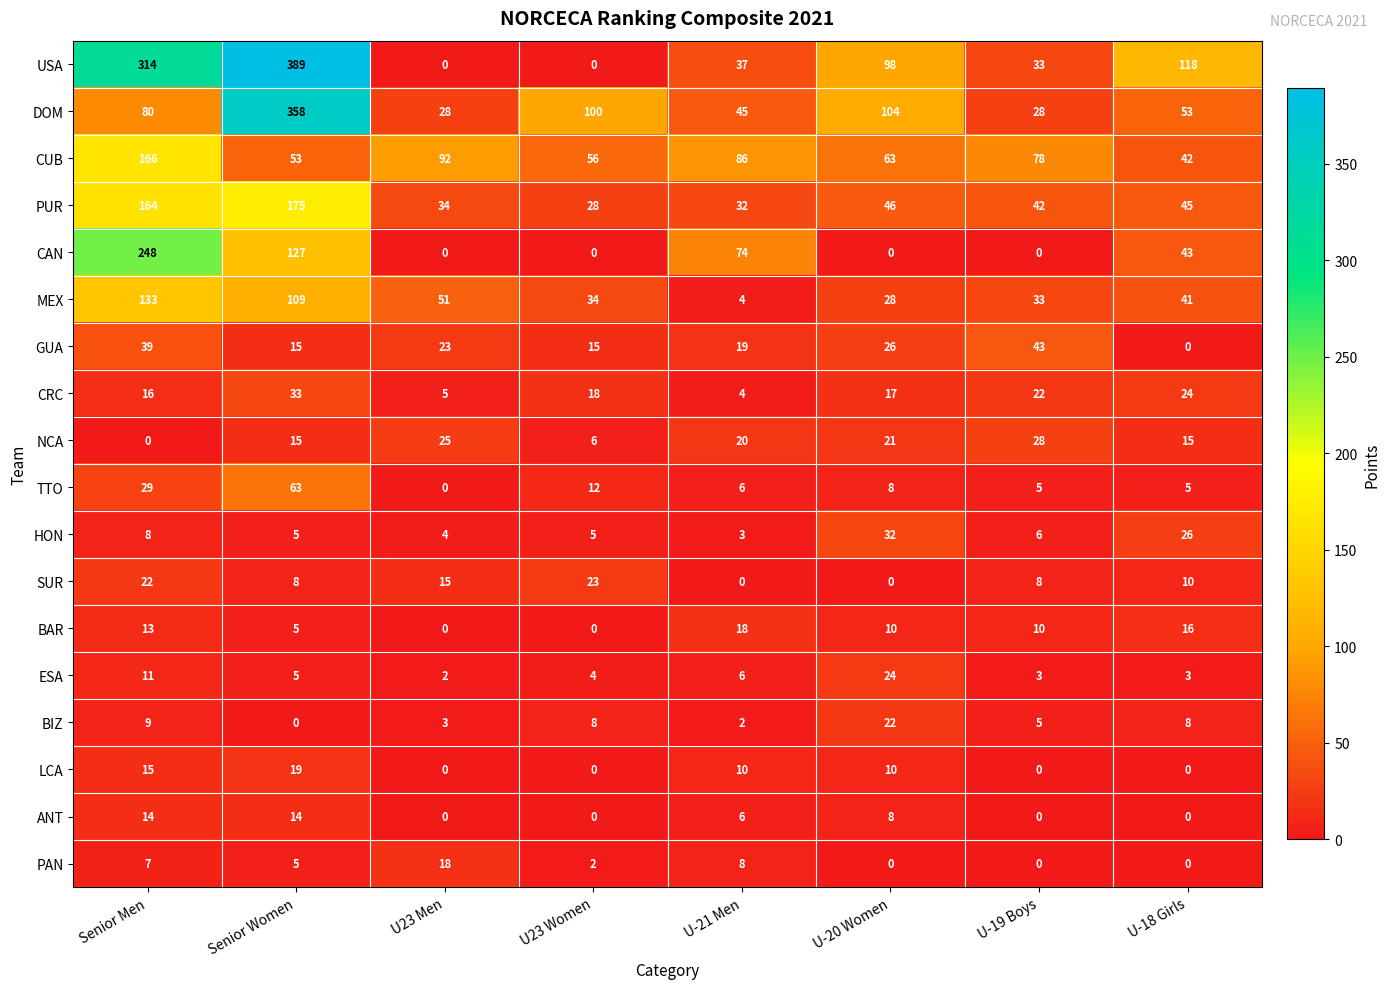

What is the sum of the CRC values at U-19 Boys and U-20 Women?

39